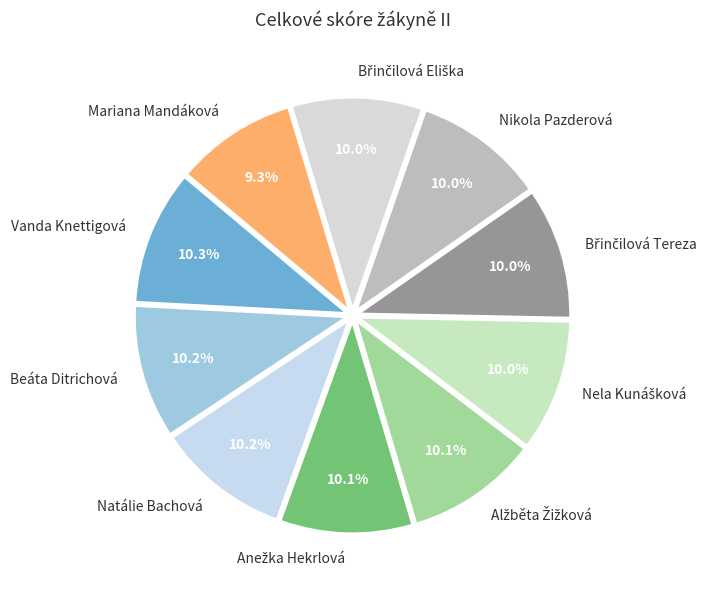

Is the sum of Vanda Knettigová and Beáta Ditrichová greater than half?

No